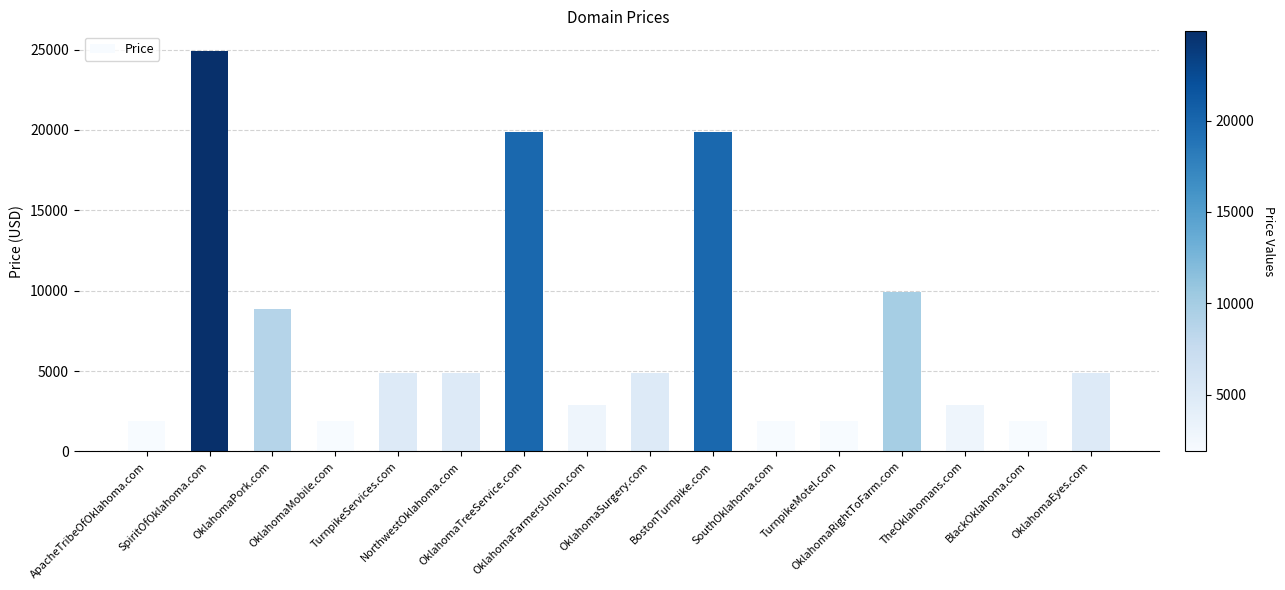

Reading right to left, transcribe all the data shown in this chart.

4888	1888	2888	9888	1888	1888	19888	4888	2888	19888	4888	4888	1888	8888	24888	1888